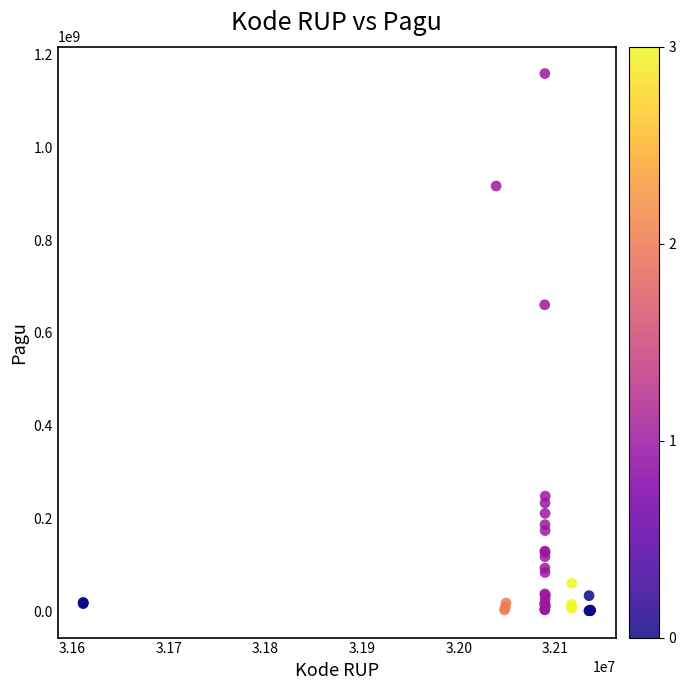

What Y value in the scatter plot is closest to 580008500?

660551000